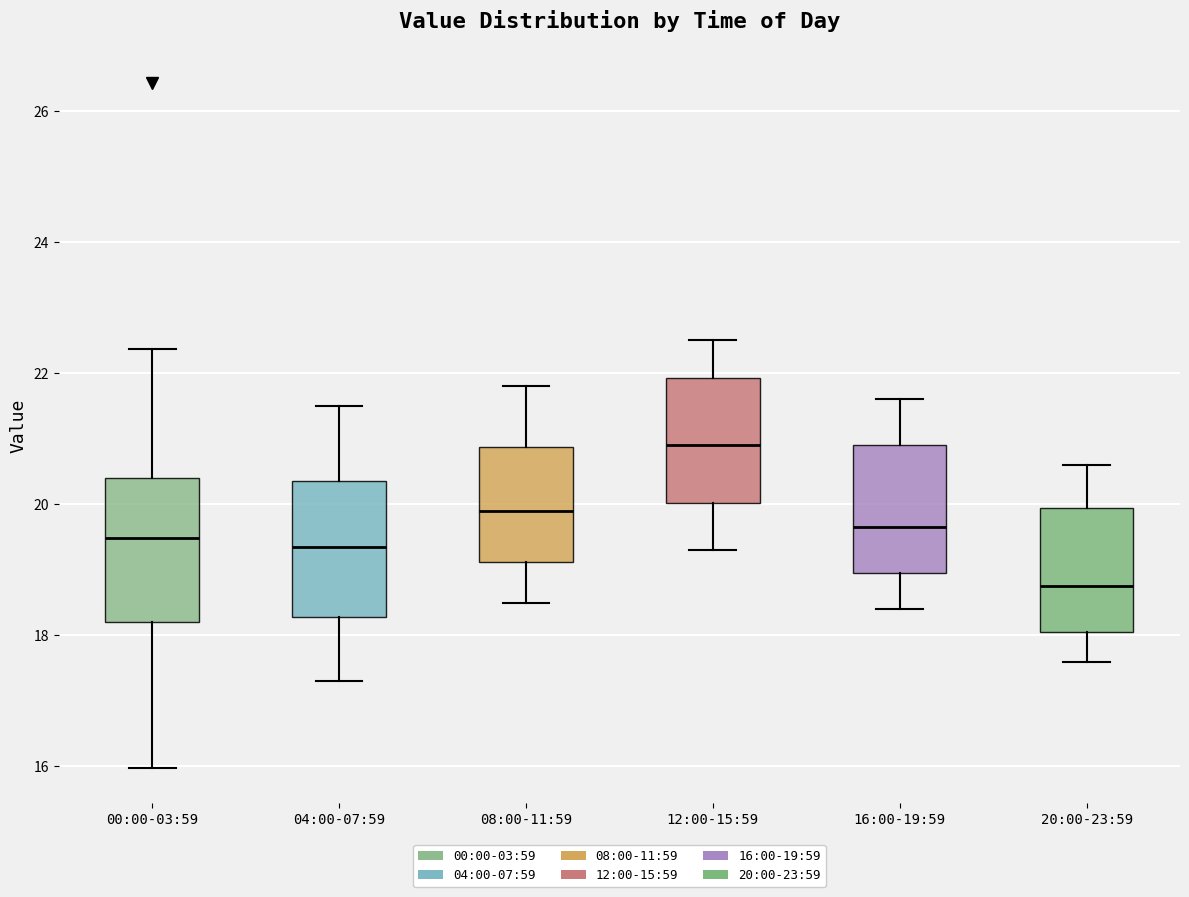

Reading left to right, transcribe this box plot: for each box, give where its median line is, the range the box spans, and where its two whiskers end, as read against the y-axis. The values are not printed on the chart, so give them approximately, as read against the axis.

00:00-03:59: median 19.4, box 18.2 to 20.4, whiskers 16.0 to 22.4
04:00-07:59: median 19.4, box 18.2 to 20.4, whiskers 17.4 to 21.6
08:00-11:59: median 20.0, box 19.2 to 20.8, whiskers 18.6 to 21.8
12:00-15:59: median 21.0, box 20.0 to 22.0, whiskers 19.4 to 22.6
16:00-19:59: median 19.6, box 19.0 to 21.0, whiskers 18.4 to 21.6
20:00-23:59: median 18.8, box 18.0 to 20.0, whiskers 17.6 to 20.6